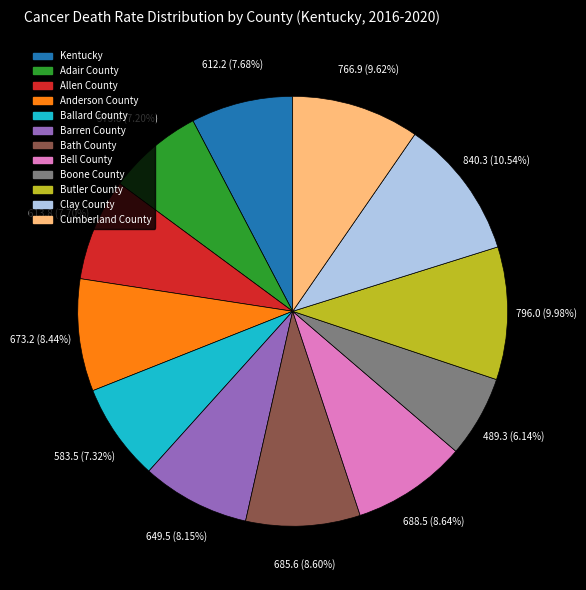

How many segments does this pie chart have?

12